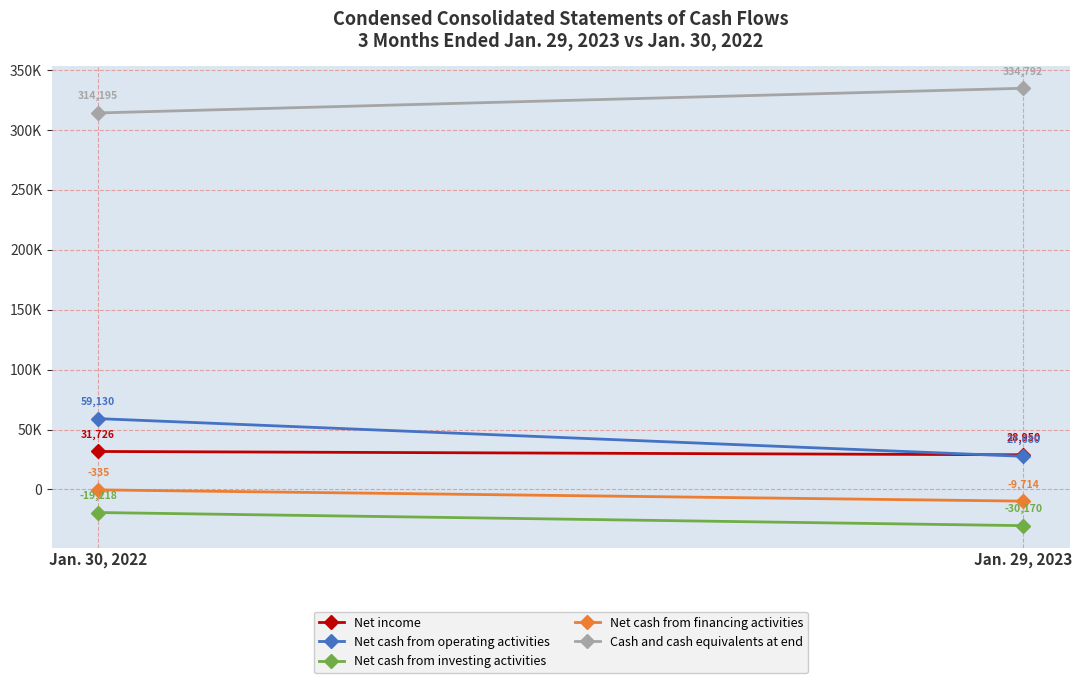

What is the difference between the maximum and minimum values in the Cash and cash equivalents at end series?

20597